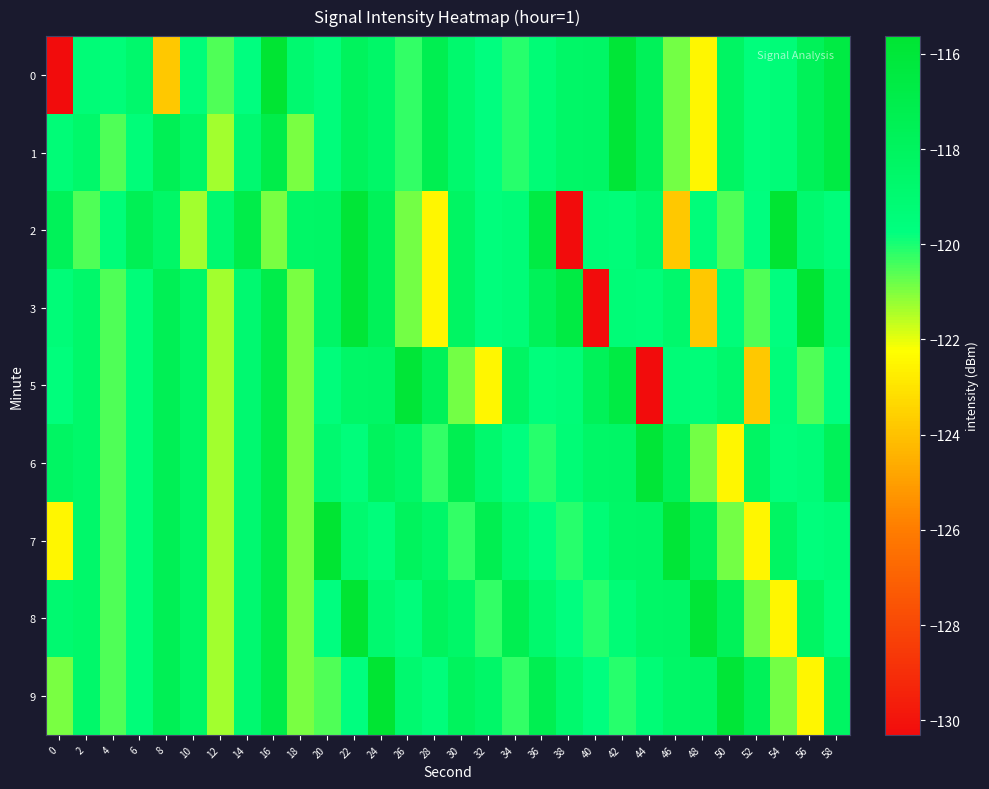

Between 30 and 46, which series saw the biggest shift?

2